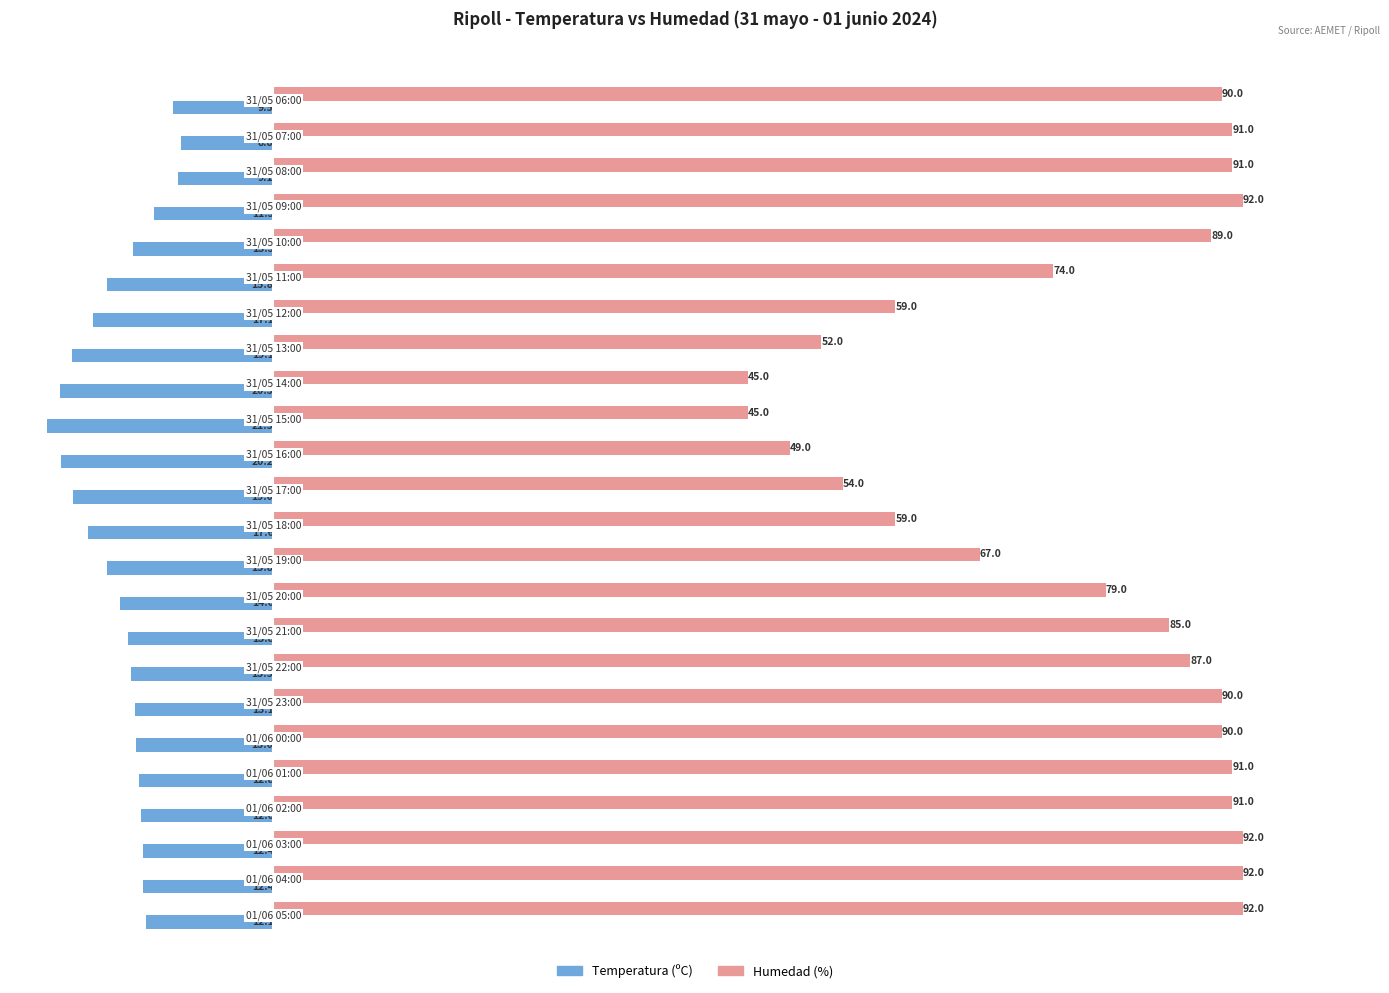

What is the sum of all Humedad (%) values?

1846.0